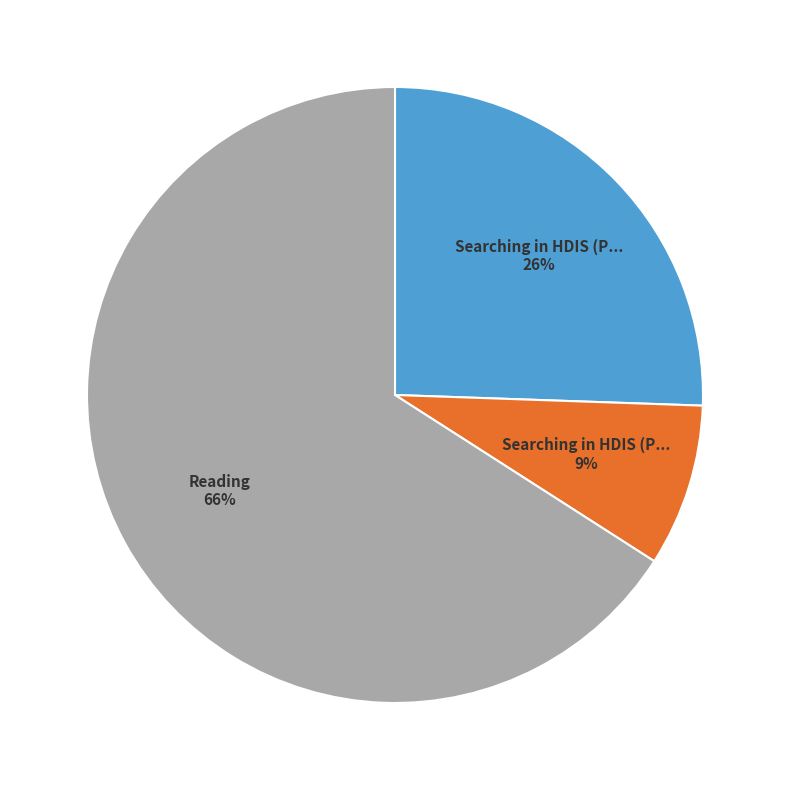

To the nearest percent, what is the average slice percentage?

33%